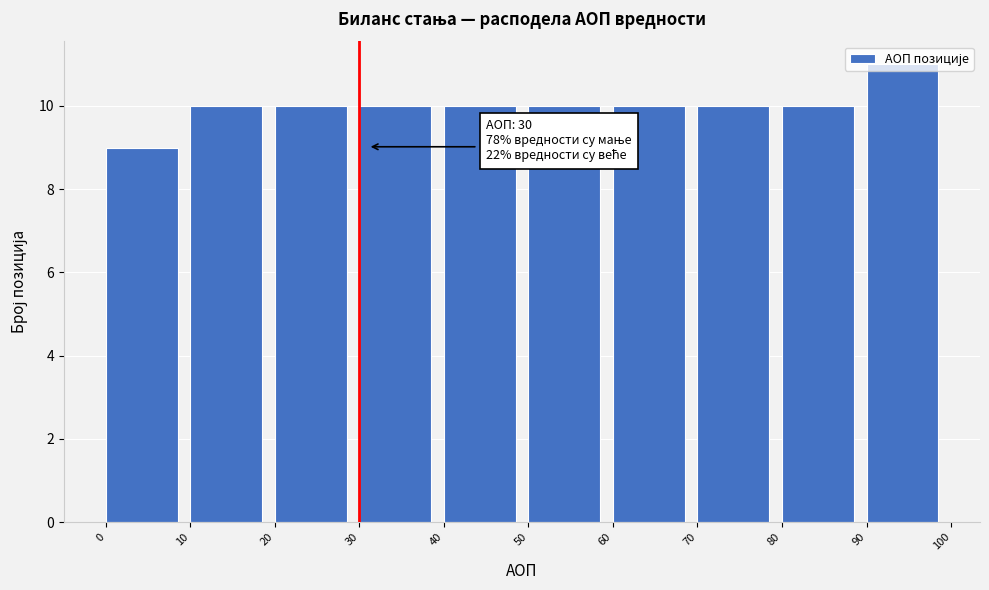

Which range on the x-axis has the tallest bar?

90 to 100